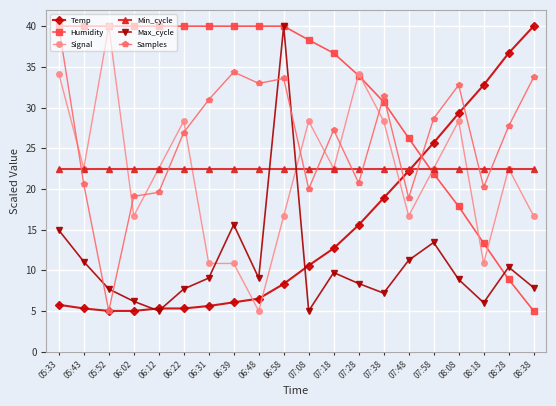

What is the sum of the Humidity values at 08:18 and 08:08?

31.2